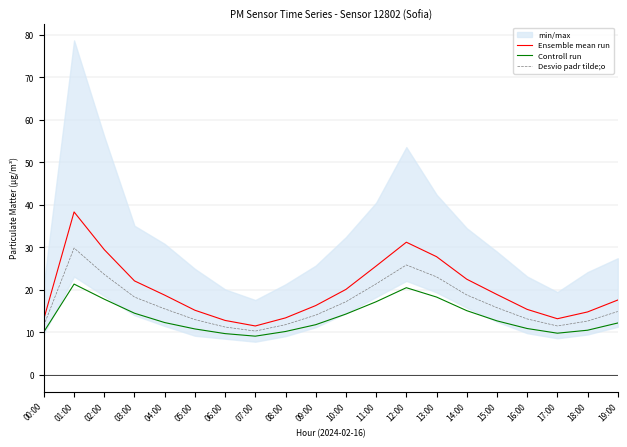

How many categories are shown in the chart?

20